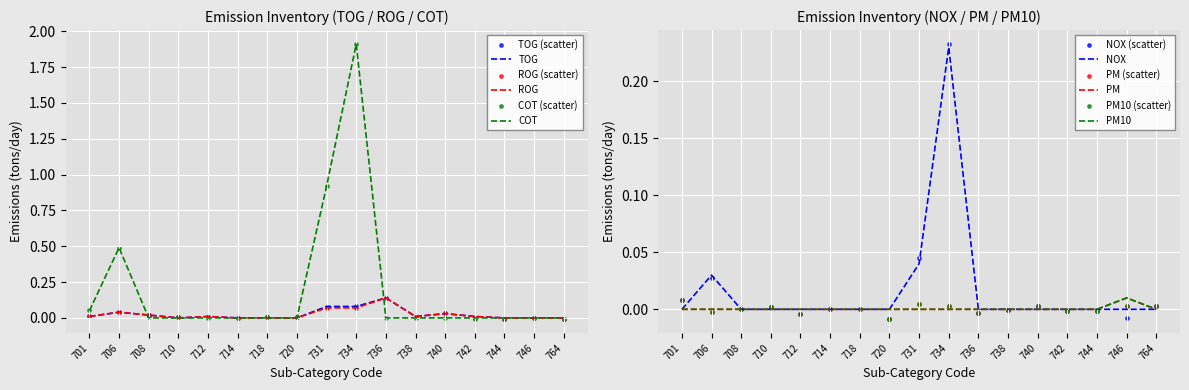

At how many categories does at least one series exceed 0?

11